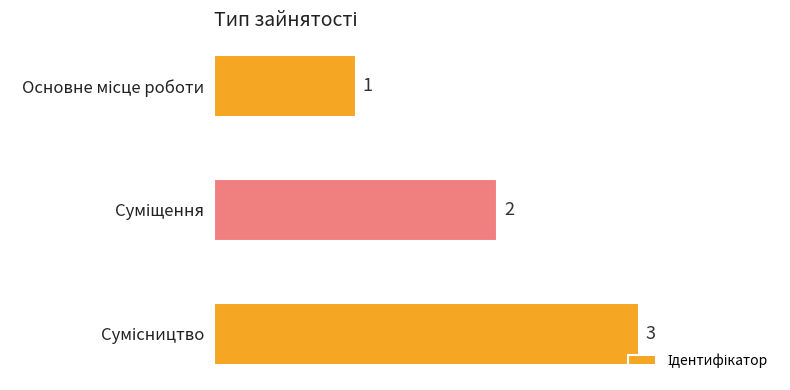

What is the greatest value displayed?

3